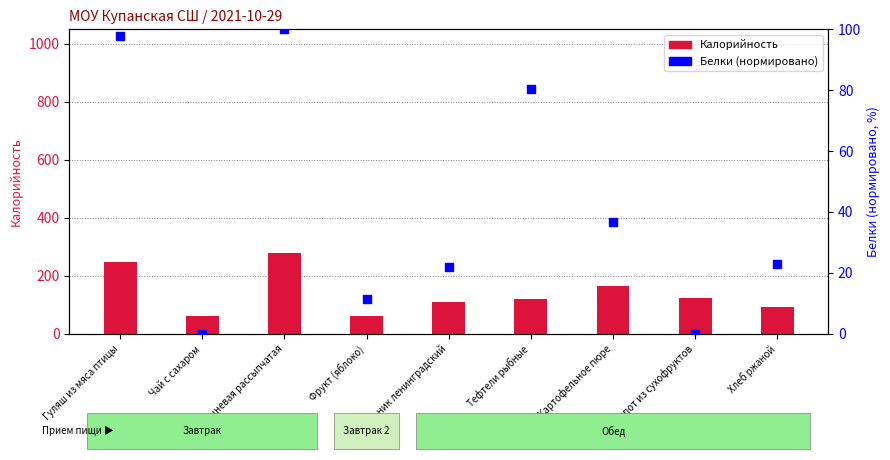

At how many categories does at least one series exceed 52?

9